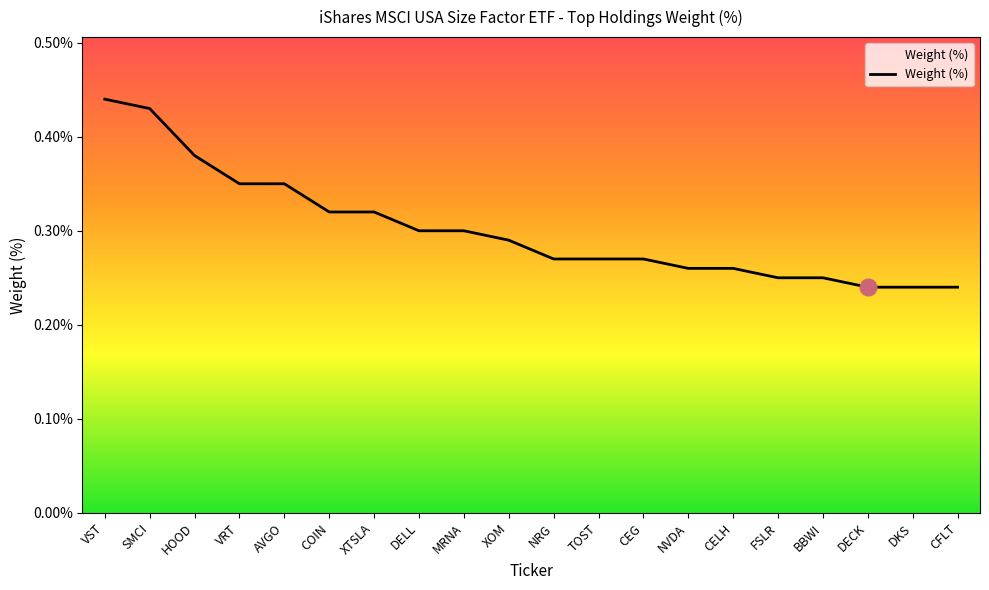

How many lines are shown in the chart?

1